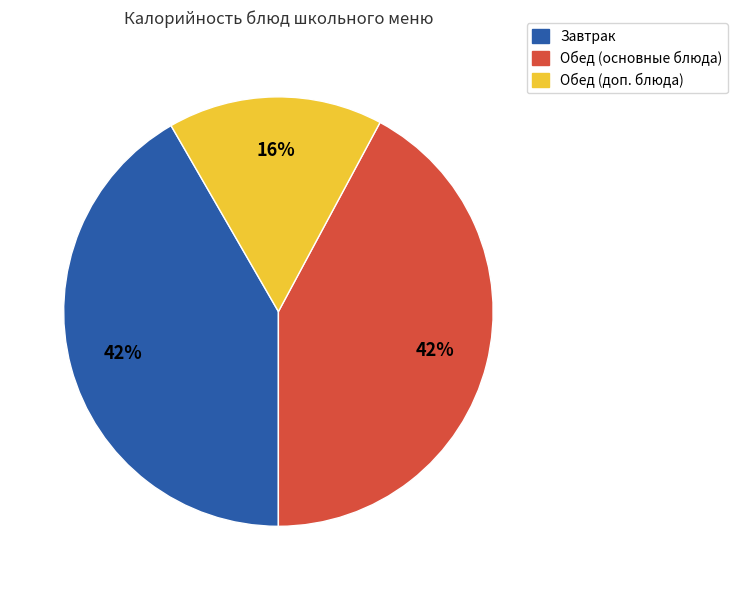

Does any single category account for the majority?

No